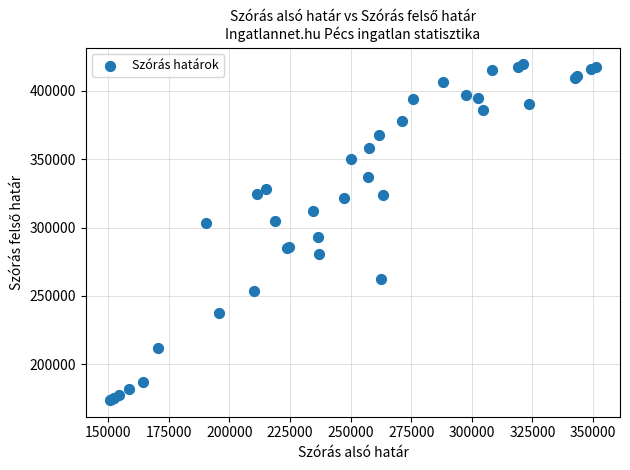

What Y value in the scatter plot is closest to 296631?

292966